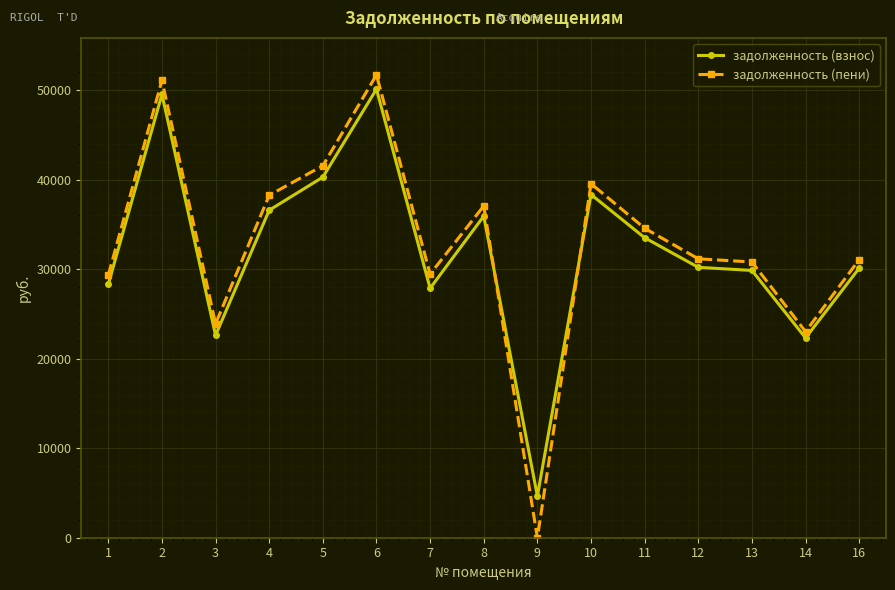

How many times do задолженность (пени) and задолженность (взнос) cross each other?

2